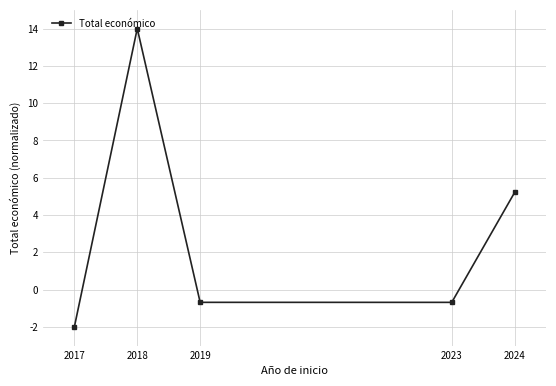

What is the difference between the second highest and second lowest values?

5.9